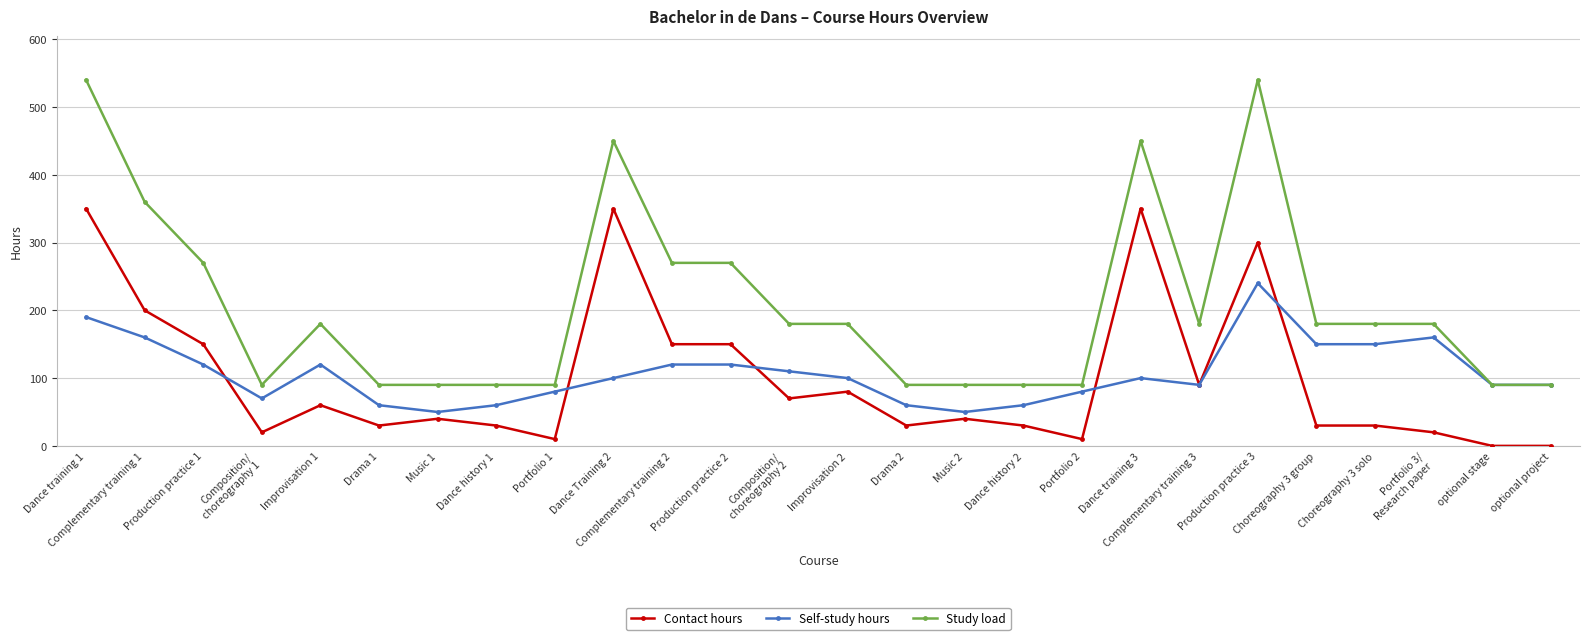

The value of Self-study hours at Improvisation 1 is 120. True or false?

True